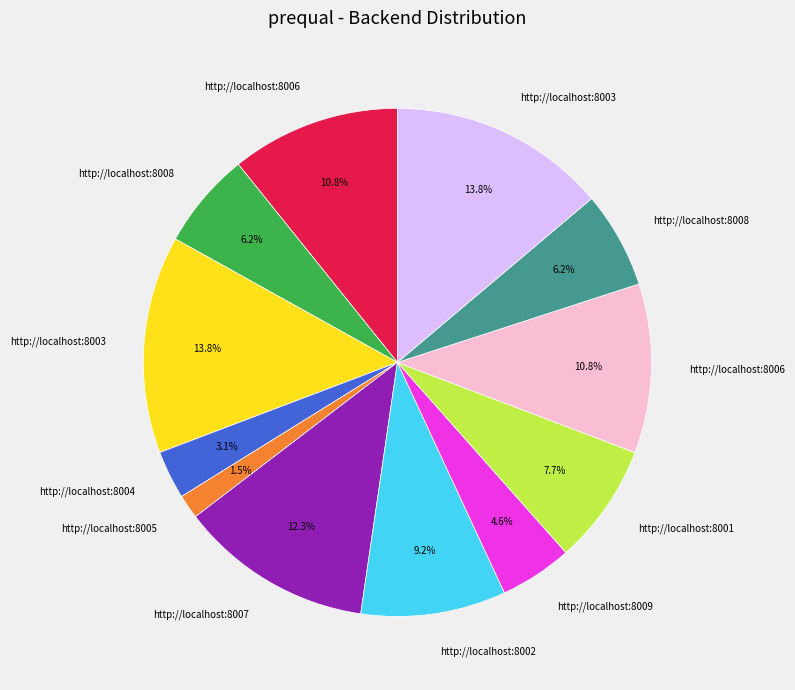

Is there any slice that represents more than half of the pie?

No